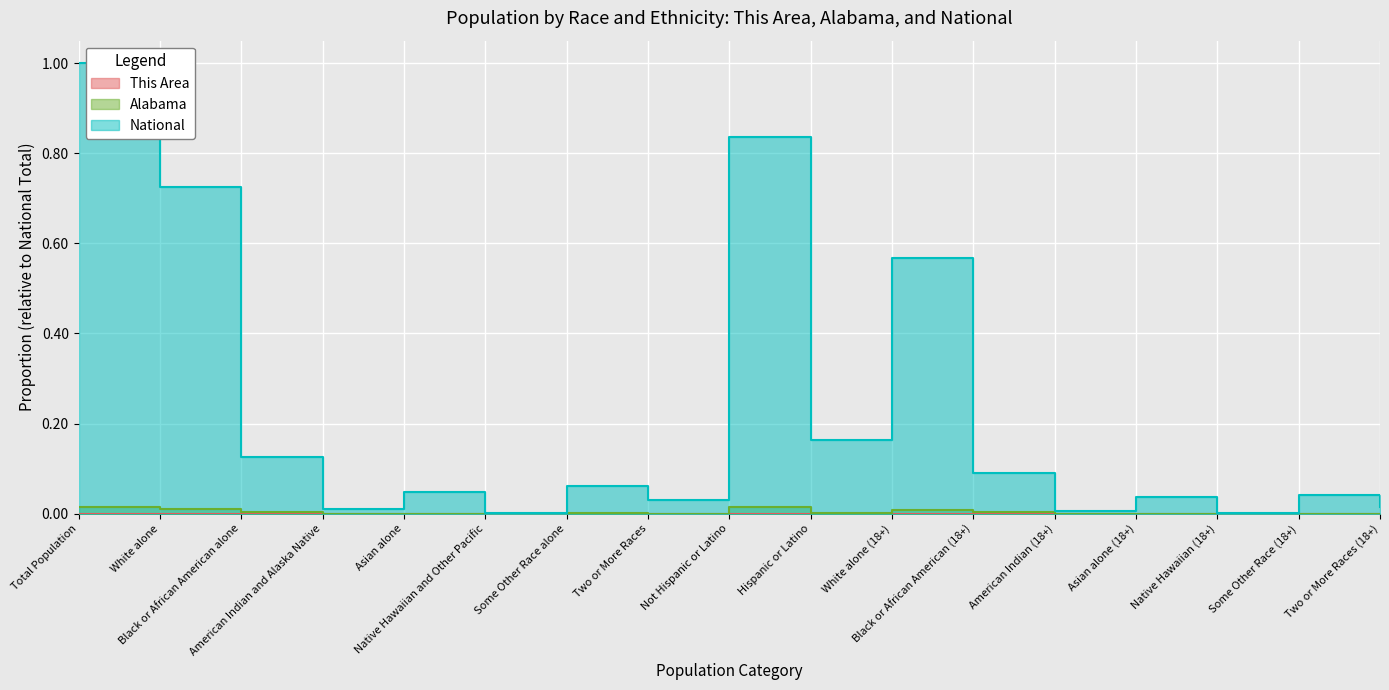

Reading left to right, what are all the values shown in this chart?

This Area: 0.0	0.0	0.0	0.0	0.0	0.0	0.0	0.0	0.0	0.0	0.0	0.0	0.0	0.0	0.0	0.0	0.0
Alabama: 0.0	0.0	0.0	0.0	0.0	0.0	0.0	0.0	0.0	0.0	0.0	0.0	0.0	0.0	0.0	0.0	0.0
National: 1.0	0.7	0.1	0.0	0.0	0.0	0.1	0.0	0.8	0.2	0.6	0.1	0.0	0.0	0.0	0.0	0.0